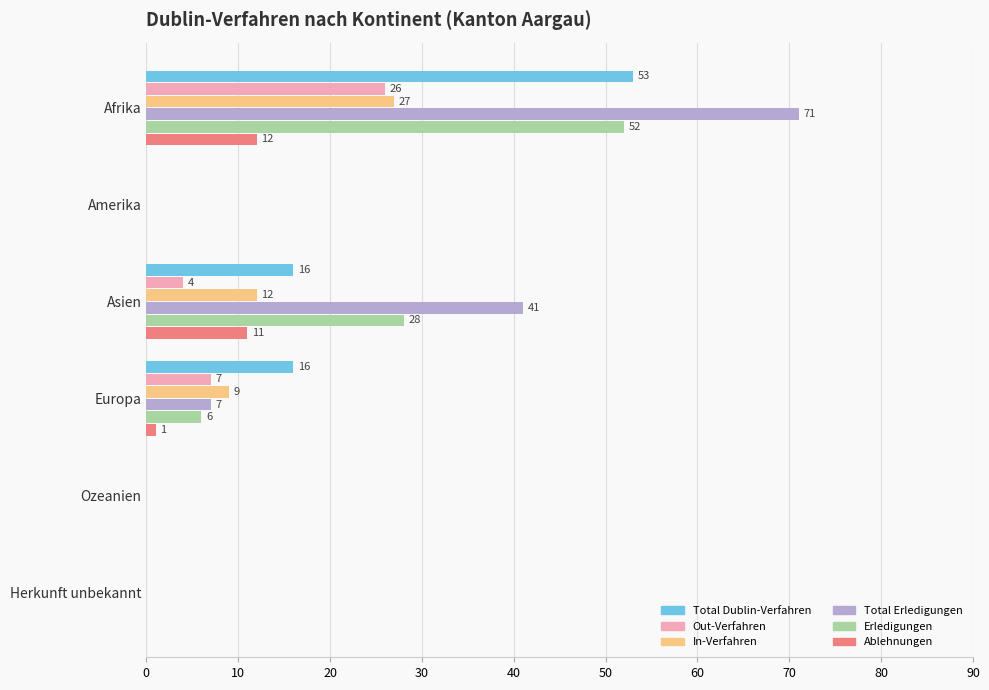

What is the total value across all series at Europa?

46